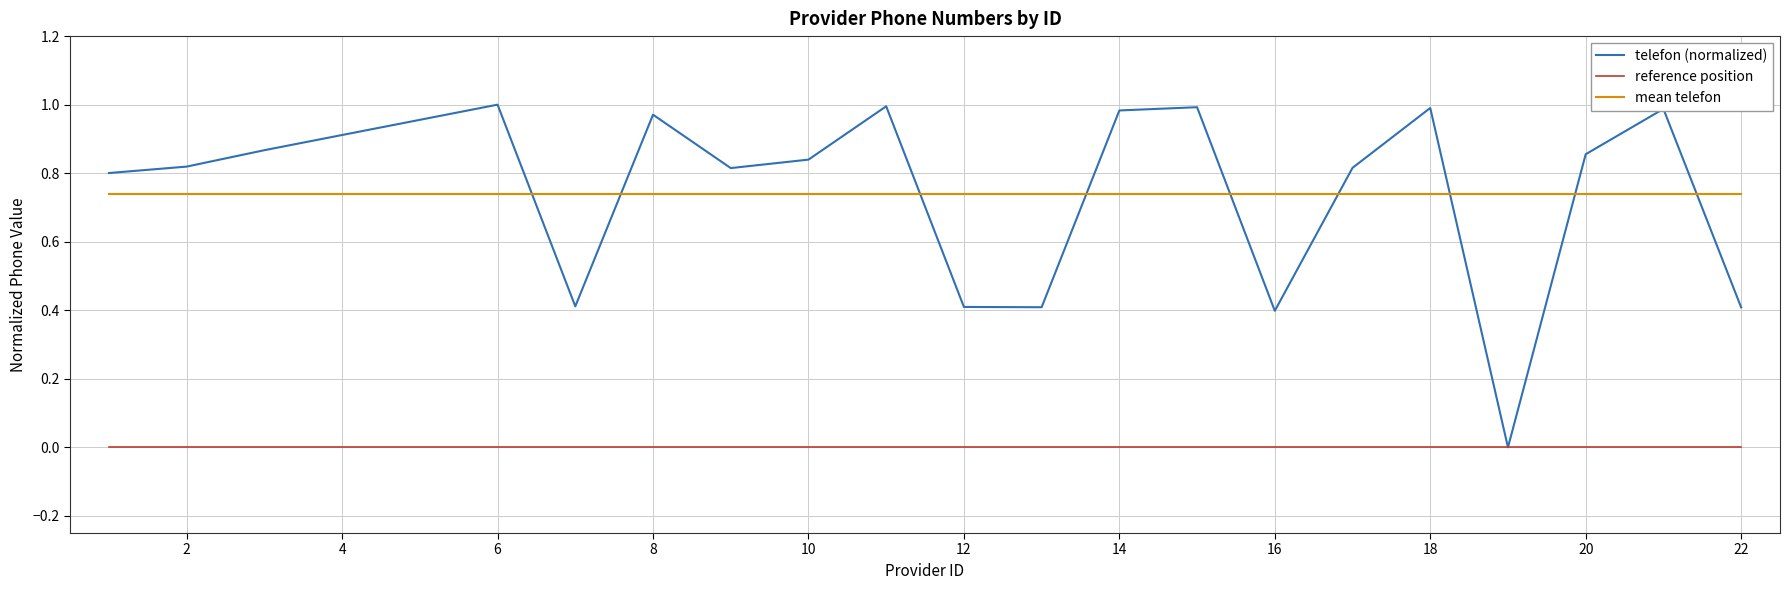

How many times do telefon (normalized) and mean telefon cross each other?

9